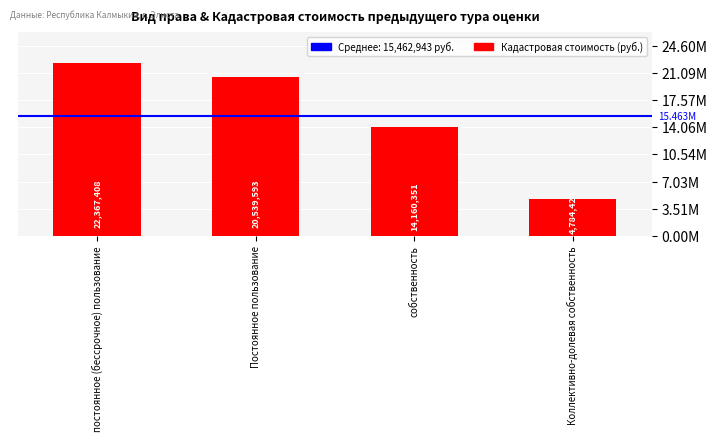

Are the bars horizontal?

No